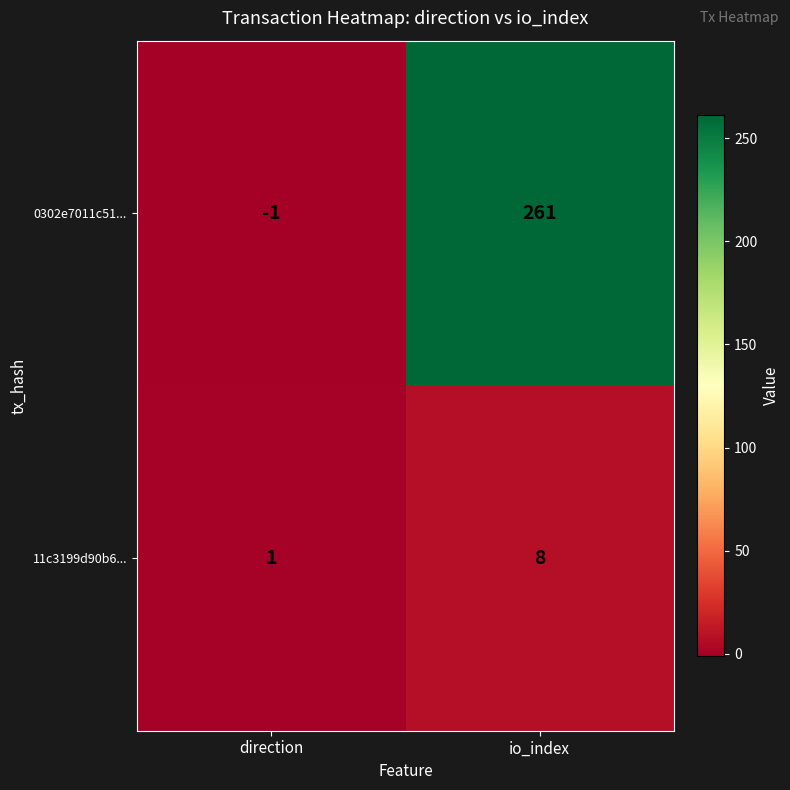

The value of 0302e7011c51... at direction is -2. True or false?

False